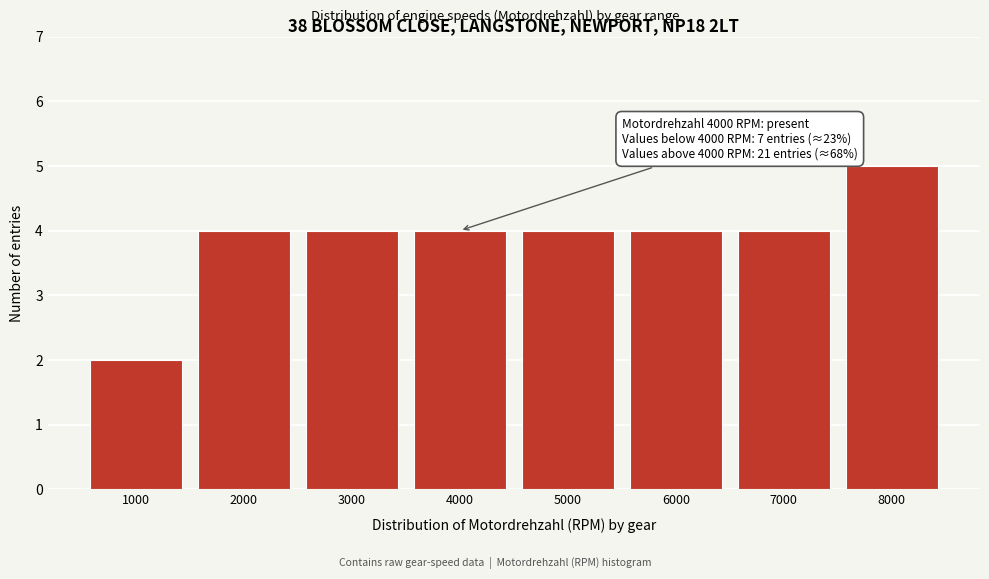

Reading left to right, what are all the values shown in this chart?

2	4	4	4	4	4	4	5